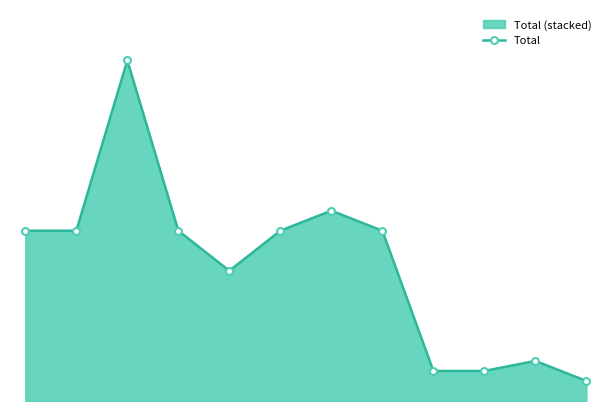

What is the minimum value shown in the chart?

2000